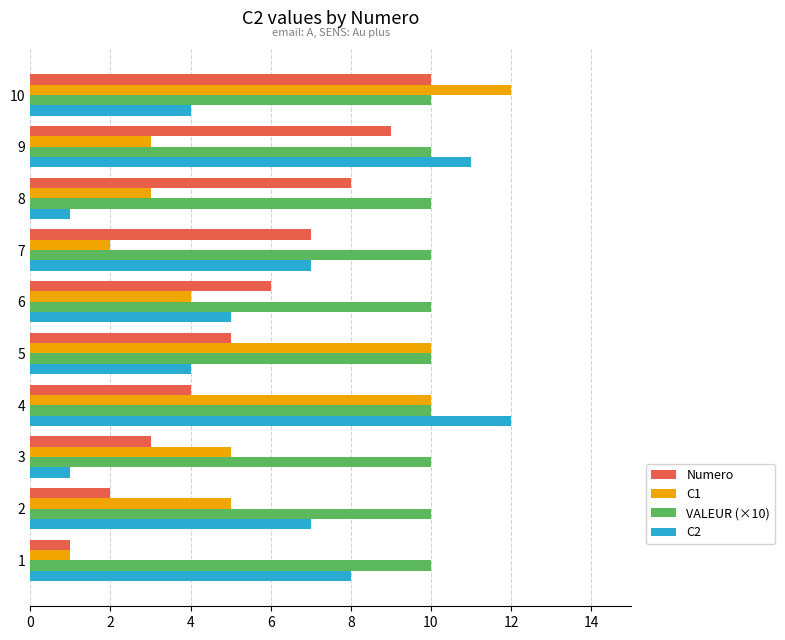

What is the difference between the second highest and second lowest values in the Numero series?

7